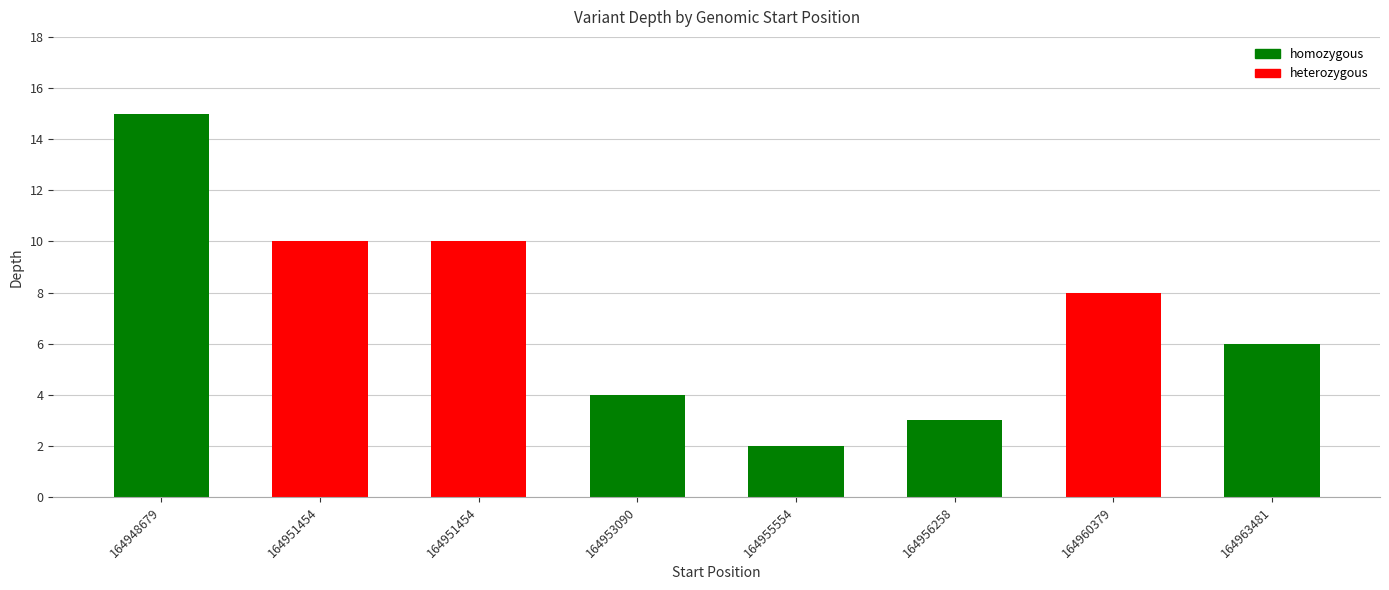

What is the greatest value displayed?

15